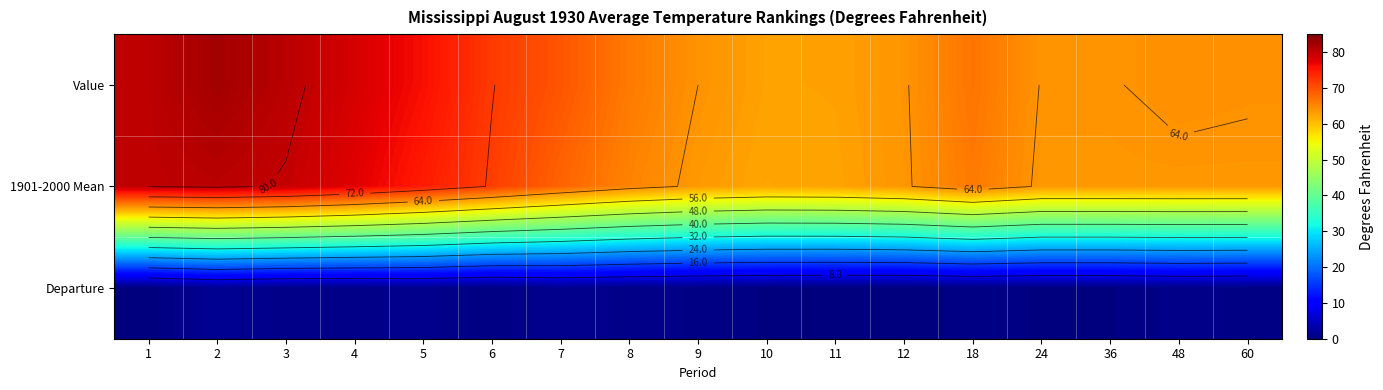

At how many categories does at least one series exceed 54?

17